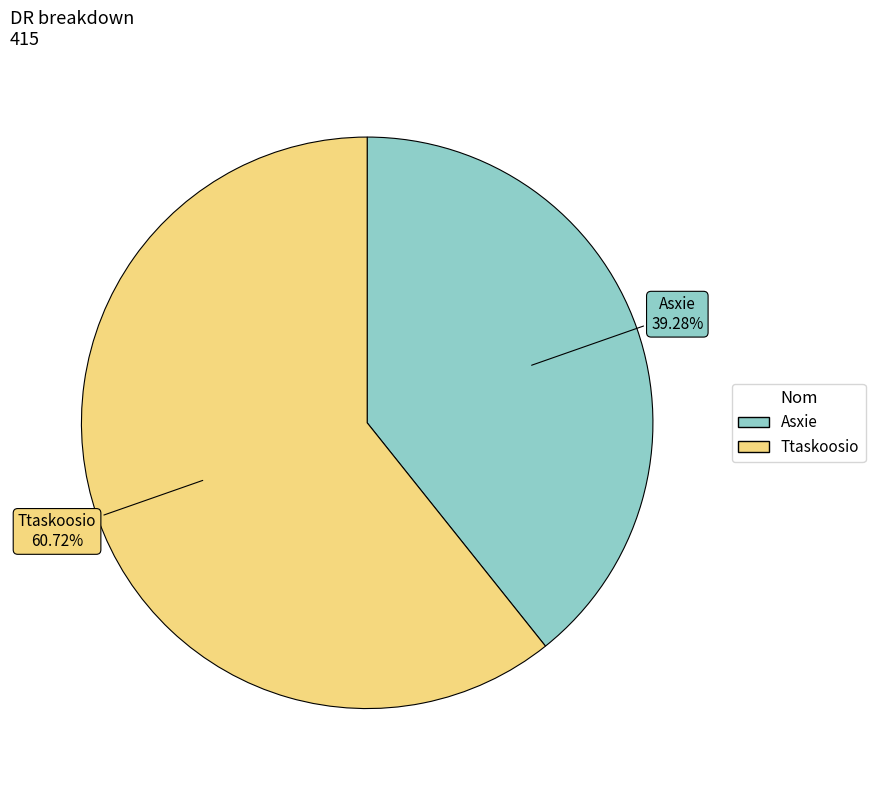

To the nearest percent, what is the combined percentage of Ttaskoosio and Asxie?

100%